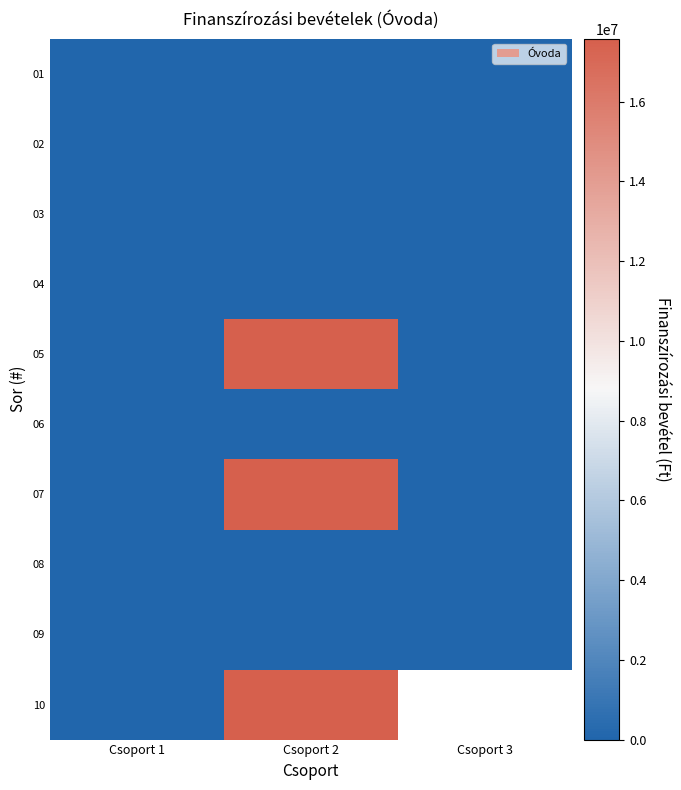

List the series in order of their peak value, highest first.

07, 10, 05, 04, 01, 02, 03, 06, 08, 09